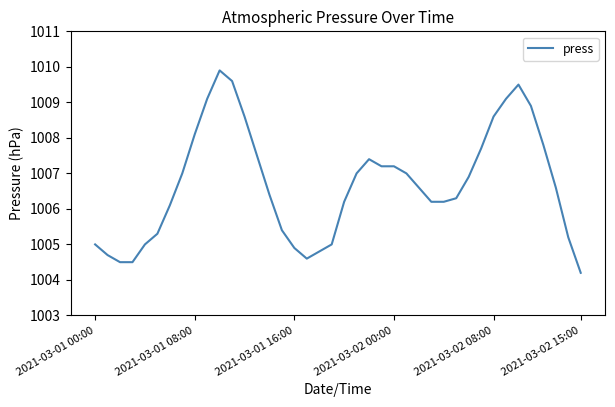

Reading right to left, list all the values displayed in this chart.

1004.2	1005.2	1006.6	1007.8	1008.9	1009.5	1009.1	1008.6	1007.7	1006.9	1006.3	1006.2	1006.2	1006.6	1007.0	1007.2	1007.2	1007.4	1007.0	1006.2	1005.0	1004.8	1004.6	1004.9	1005.4	1006.4	1007.5	1008.6	1009.6	1009.9	1009.1	1008.1	1007.0	1006.1	1005.3	1005.0	1004.5	1004.5	1004.7	1005.0